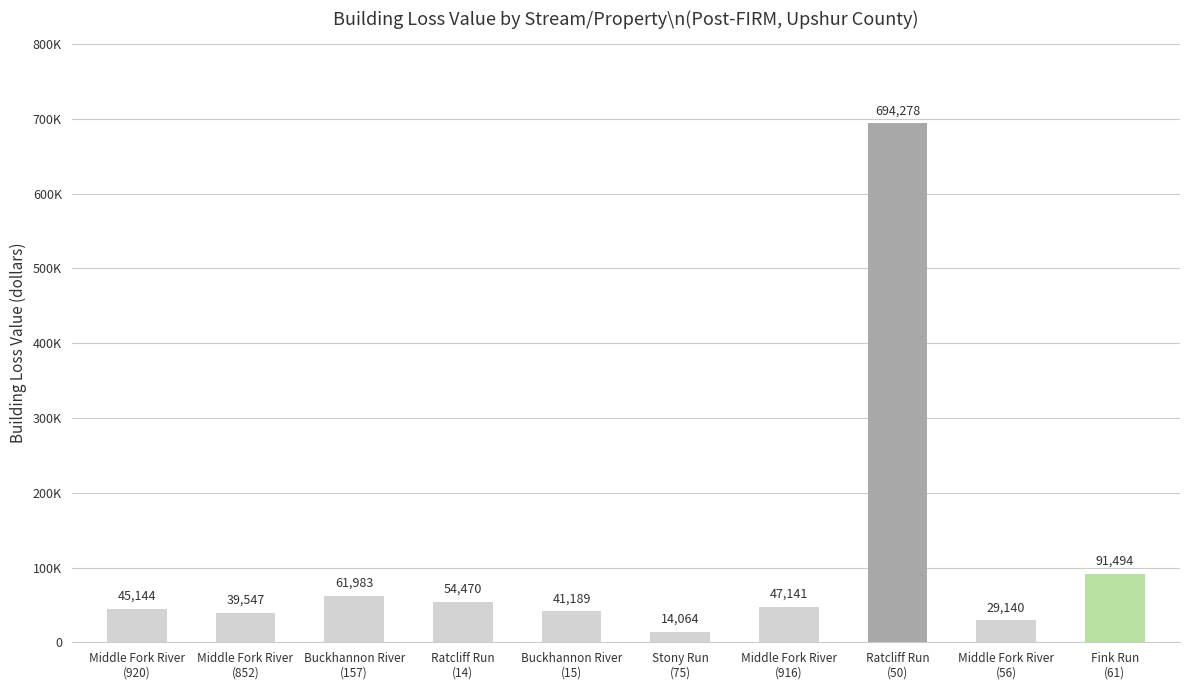

What is the label of the 6th bar from the left?

Stony Run
(75)